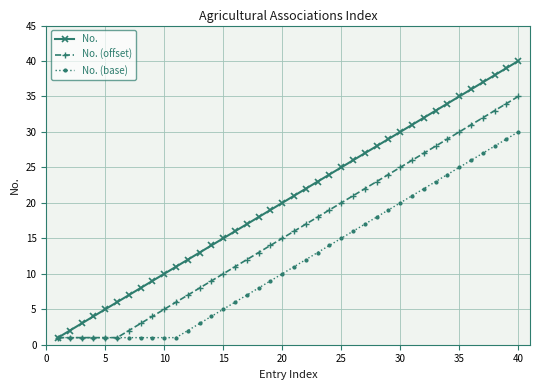

Reading left to right, list all the values displayed in this chart.

No.: 1	2	3	4	5	6	7	8	9	10	11	12	13	14	15	16	17	18	19	20	21	22	23	24	25	26	27	28	29	30	31	32	33	34	35	36	37	38	39	40
No. (offset): 1	1	1	1	1	1	2	3	4	5	6	7	8	9	10	11	12	13	14	15	16	17	18	19	20	21	22	23	24	25	26	27	28	29	30	31	32	33	34	35
No. (base): 1	1	1	1	1	1	1	1	1	1	1	2	3	4	5	6	7	8	9	10	11	12	13	14	15	16	17	18	19	20	21	22	23	24	25	26	27	28	29	30